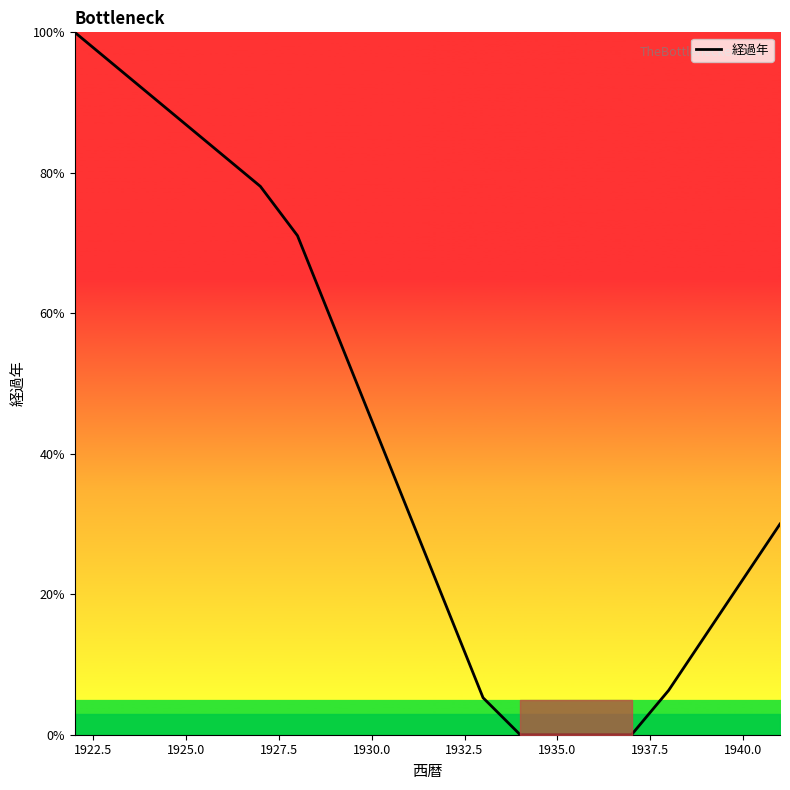

What is the maximum value shown in the chart?

100.0